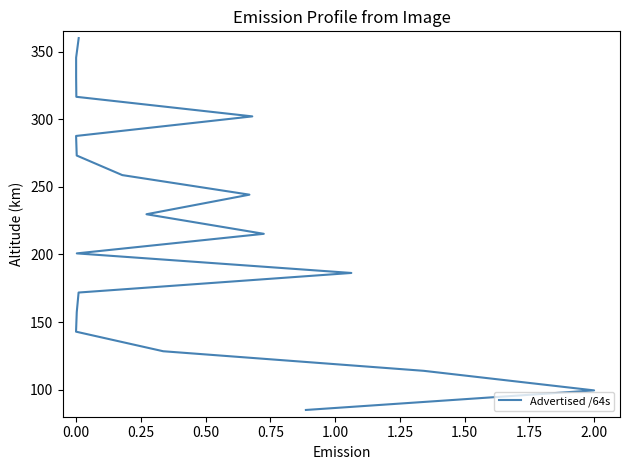

How many distinct data groups are displayed?

1